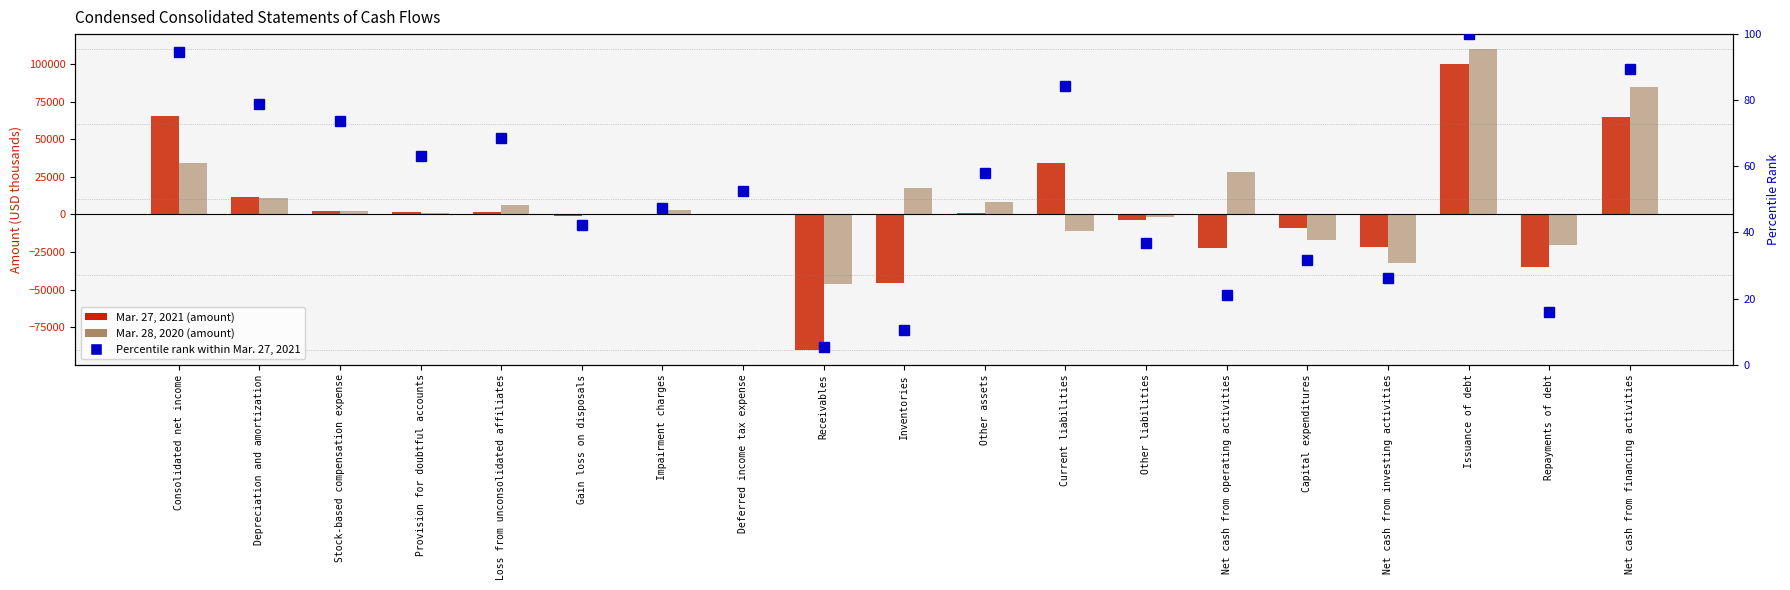

Count the number of data series in this chart.

3